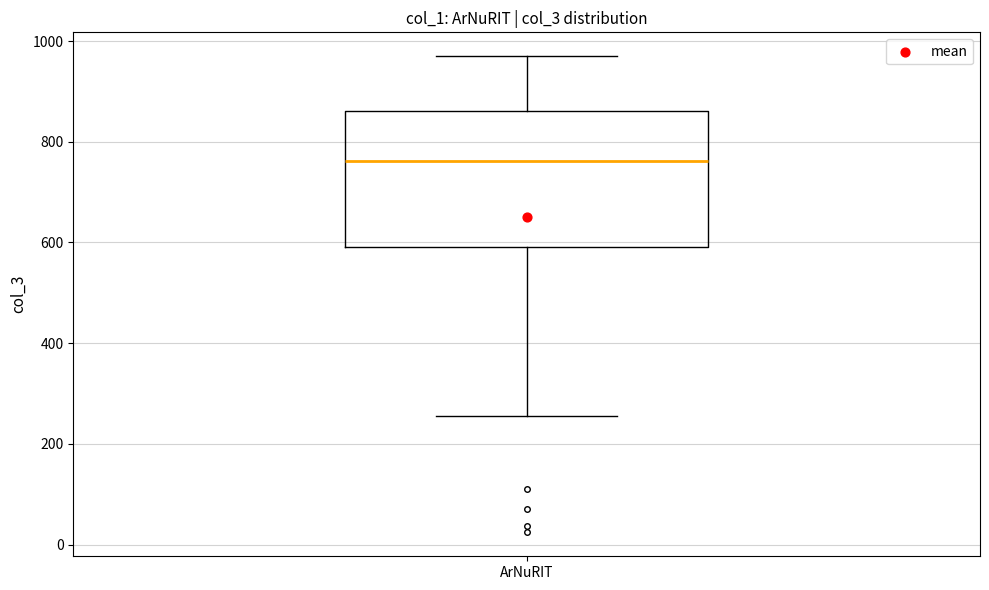

Read this box plot against the y-axis: the position of the median line, the range covered by the box, and the ends of both whiskers. The values are not printed on the chart, so give them approximately, as read against the axis.

median 760, box 600 to 860, whiskers 260 to 980